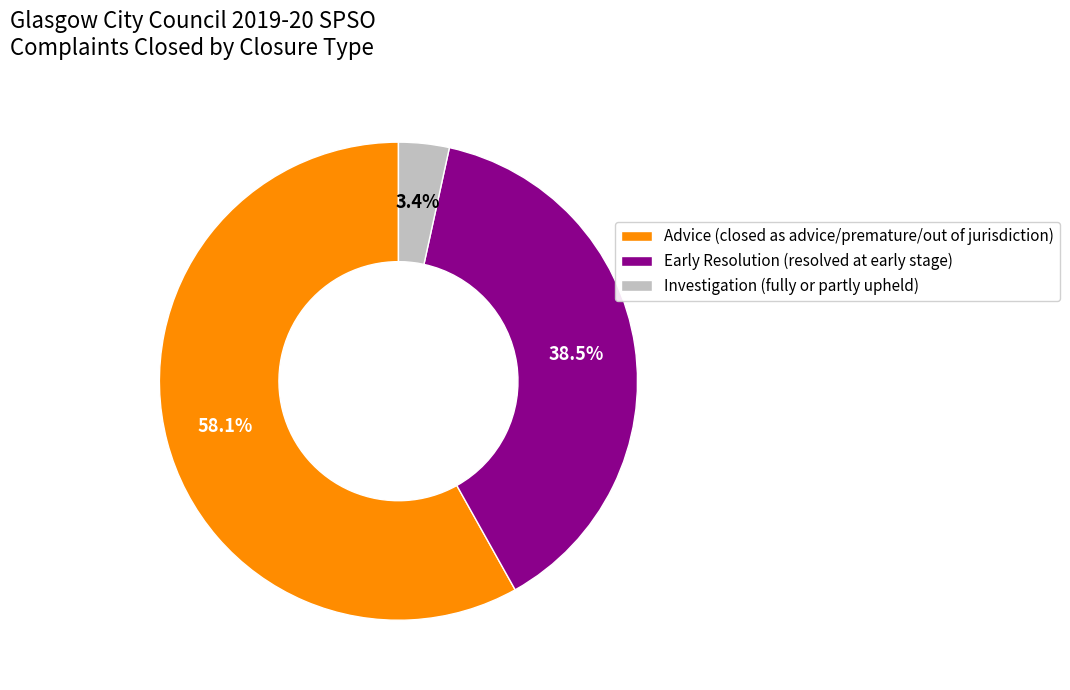

Combined, what portion of the pie is Investigation and Early Resolution?

41.9%